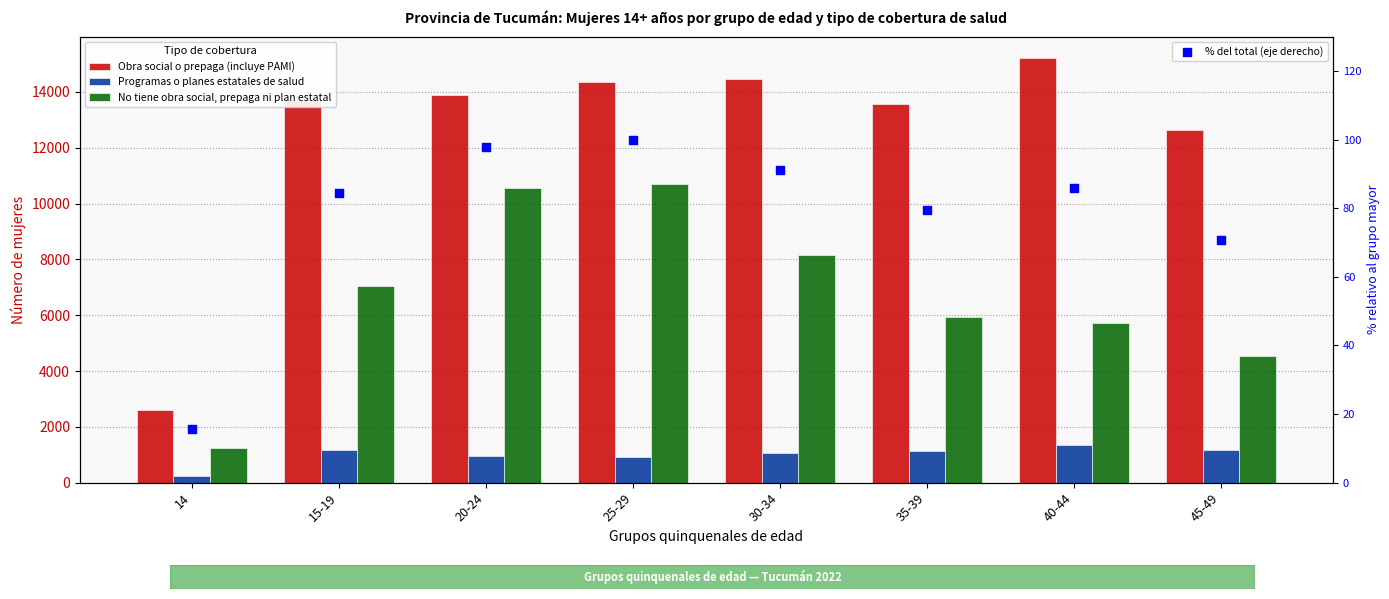

At which category is the sum across all series the highest?

25-29